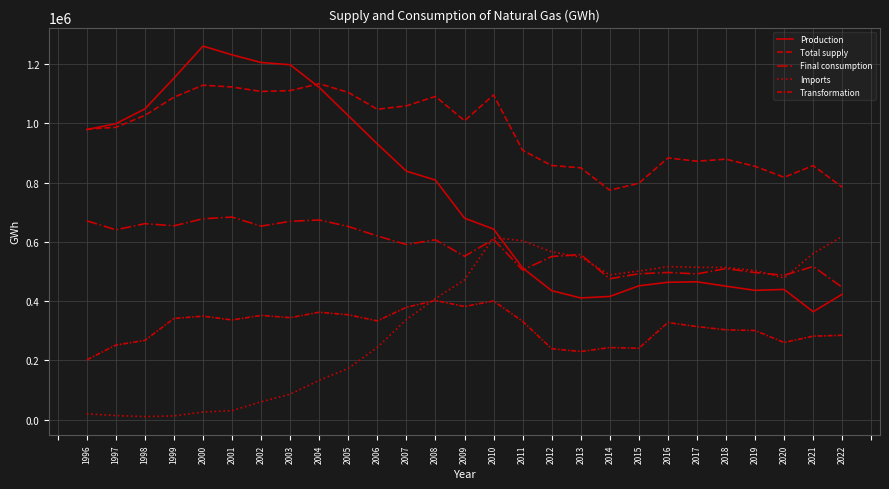

Does the chart display data point markers on the line(s)?

No